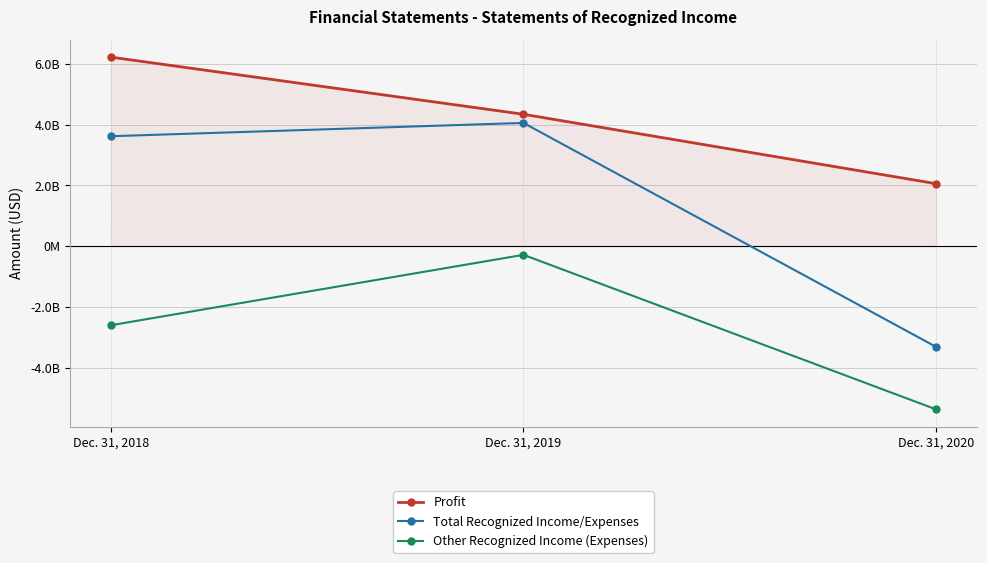

At which category is the sum across all series the highest?

Dec. 31, 2019